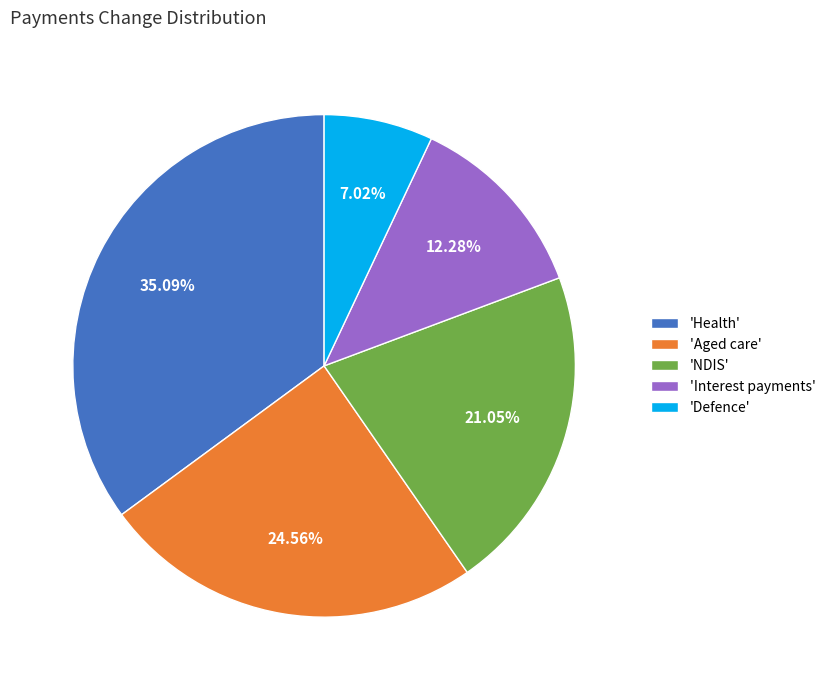

Count the number of slices in the pie.

5